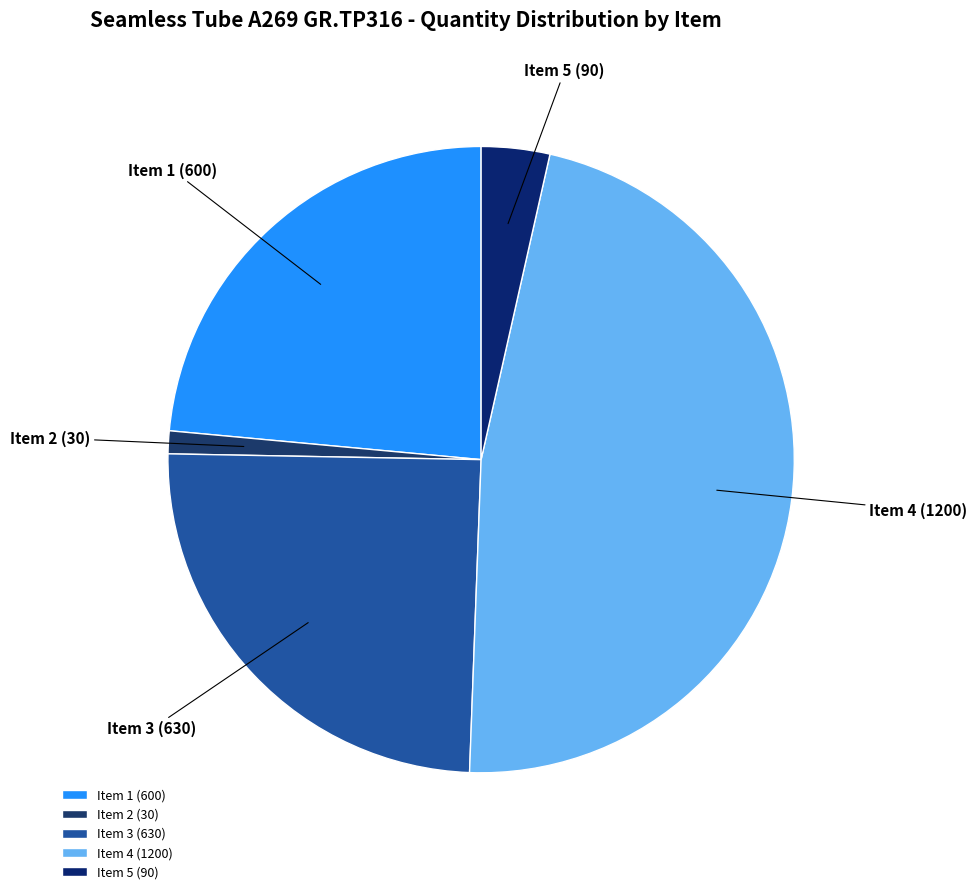

Is it true that Item 2 is 11% of the pie?

False